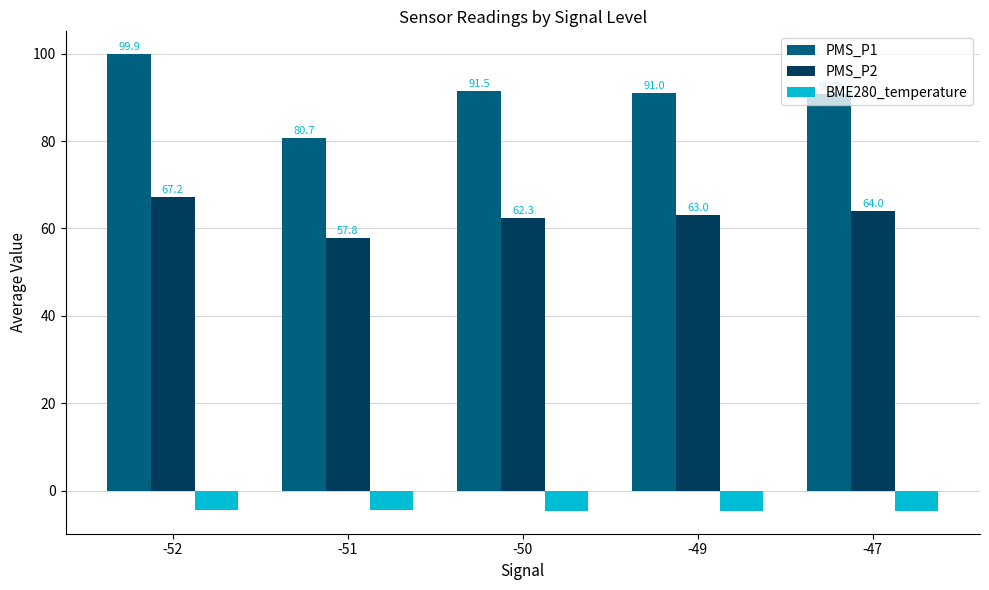

What value does the PMS_P2 series have at -51?

57.8